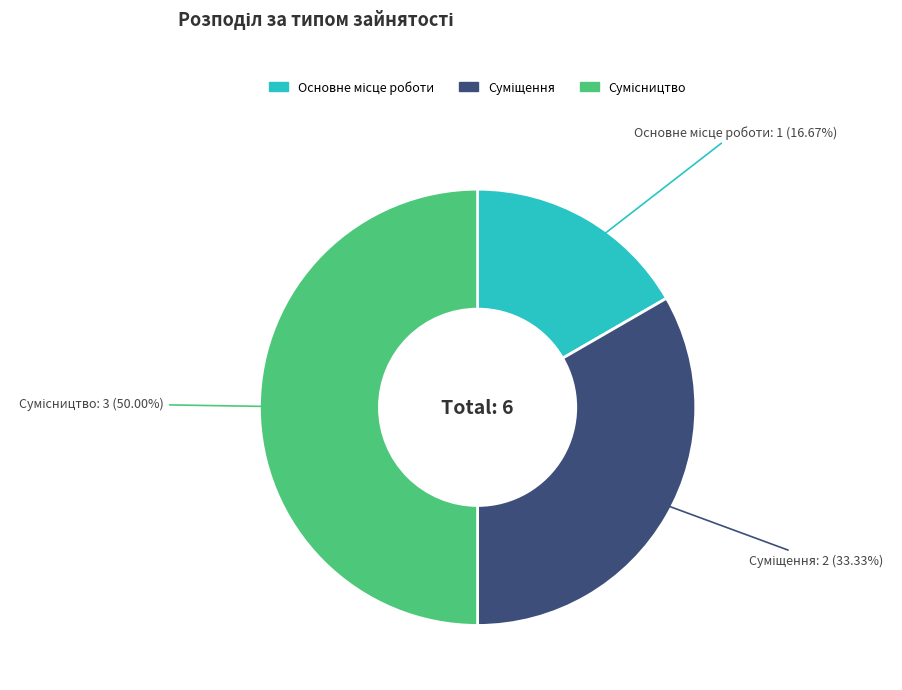

What is the change in value from Основне місце роботи to Сумісництво?

+2